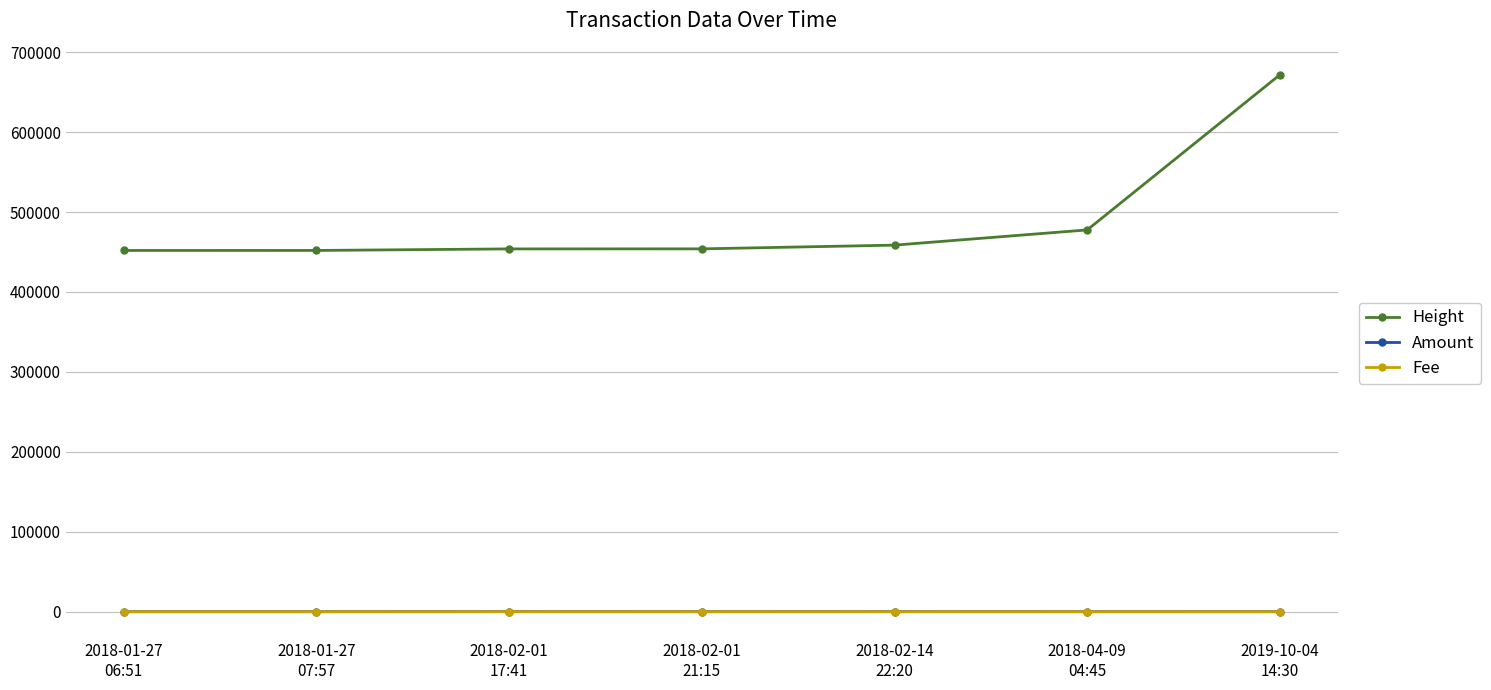

Between 2018-02-01
17:41 and 2019-10-04
14:30, which series saw the biggest shift?

Height